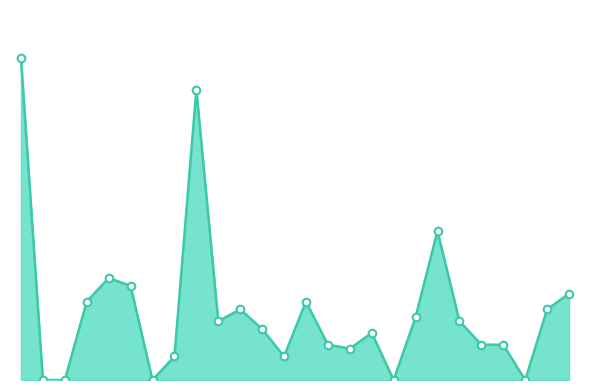

Is this an area chart (filled region under the line)?

Yes